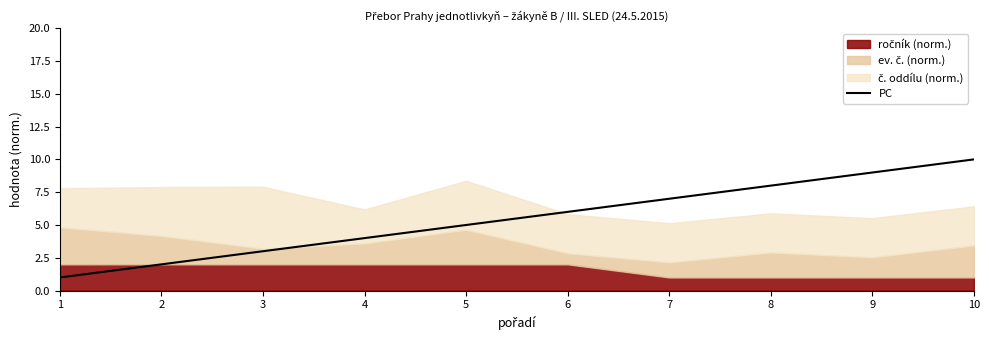

What is the greatest value displayed?

10